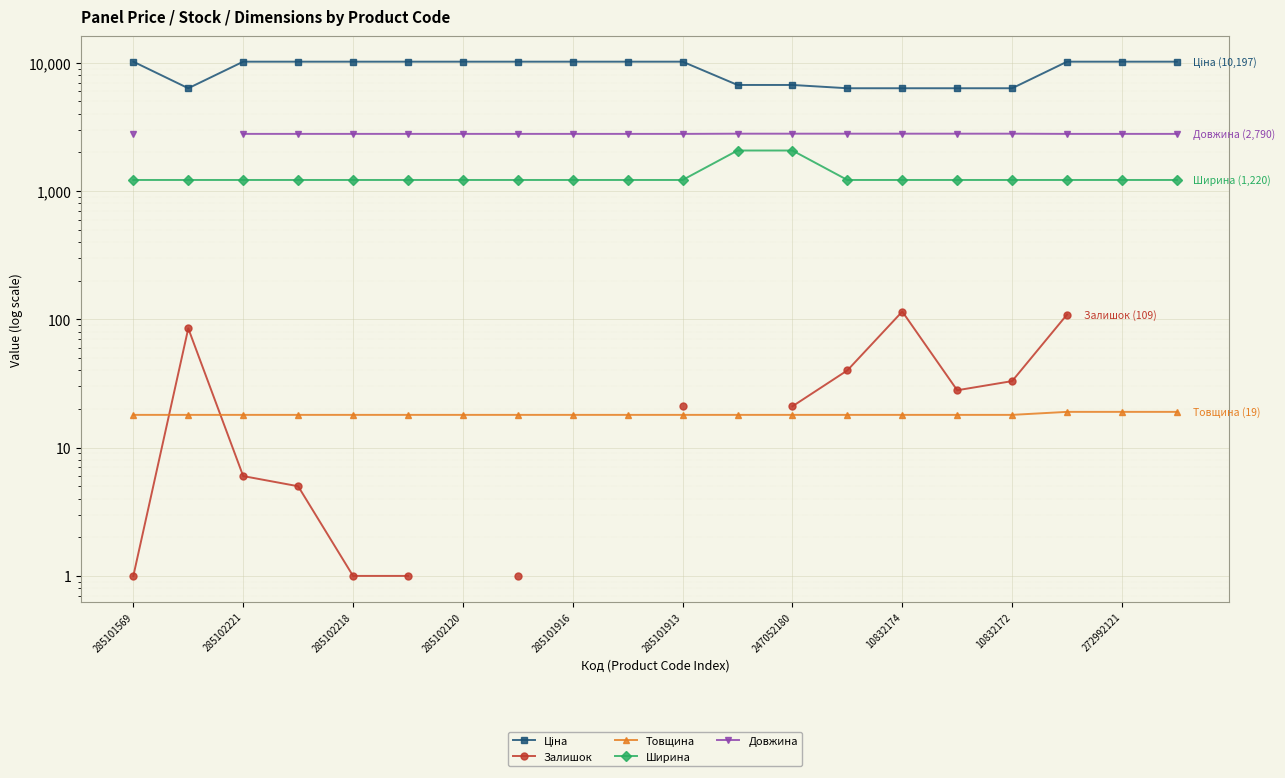

Which series changed the most between 15 and 16?

Залишок